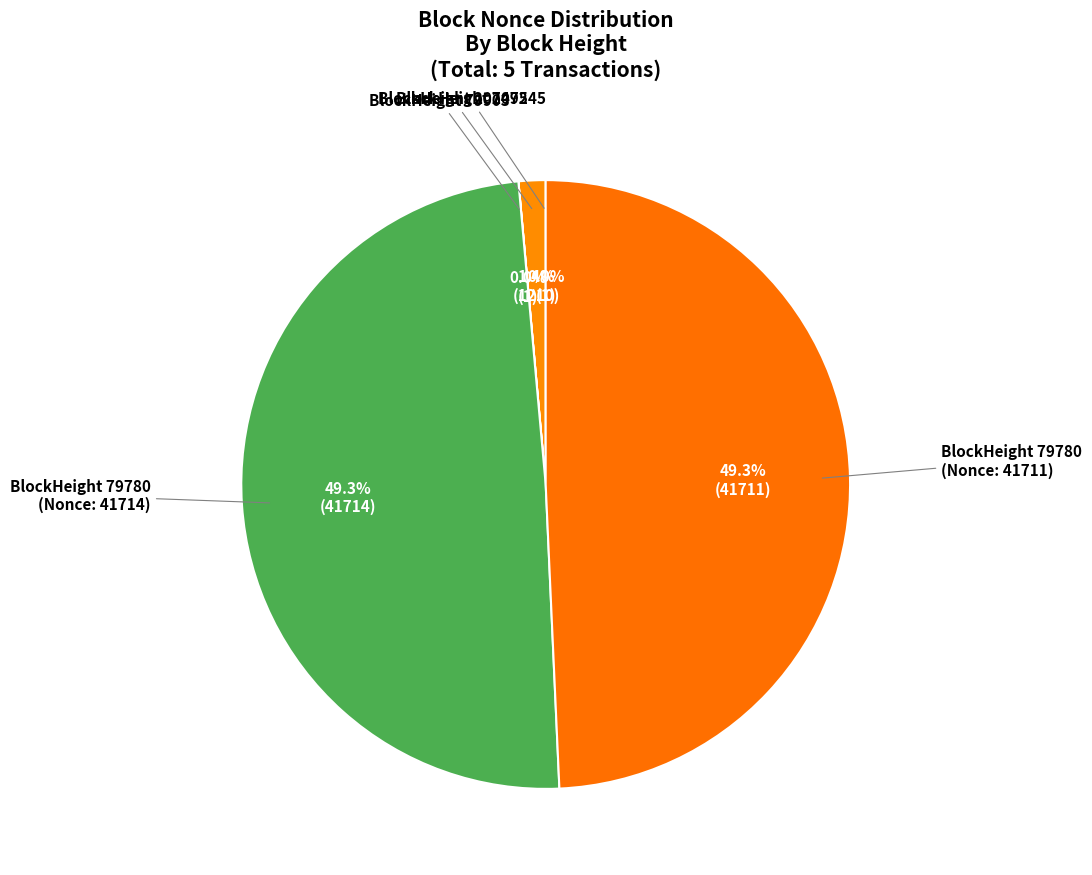

Which slice is the largest?

79780_41714